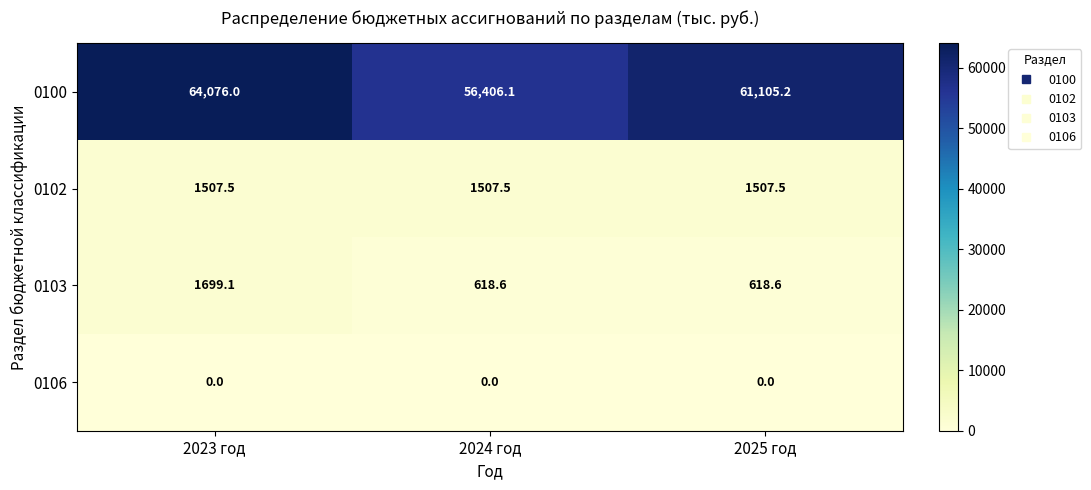

Reading right to left, what are all the values shown in this chart?

0100: 61105.2	56406.1	64076.0
0102: 1507.5	1507.5	1507.5
0103: 618.6	618.6	1699.1
0106: 0.0	0.0	0.0